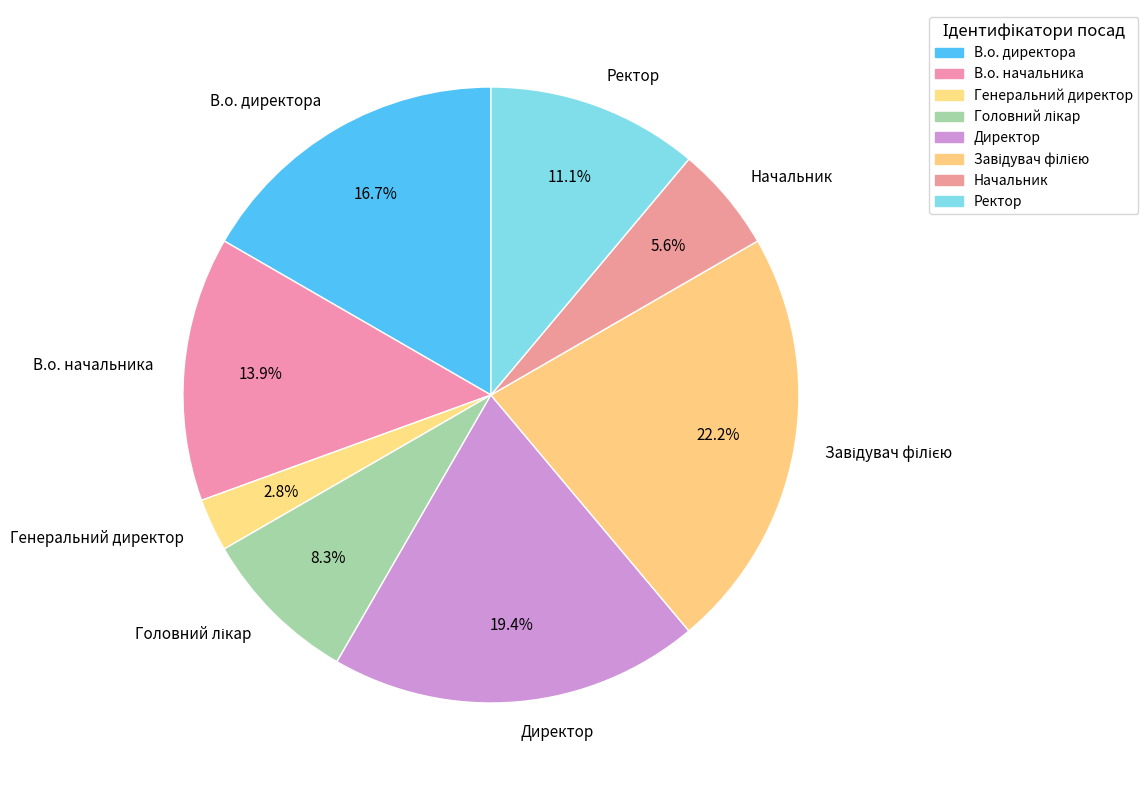

To the nearest percent, what is the difference between the largest and smallest slice percentages?

19%